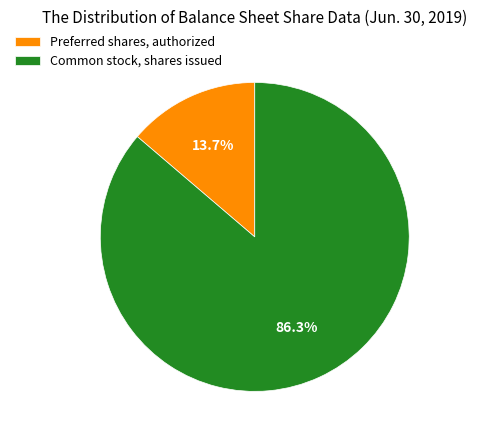

Rank the categories by value from highest to lowest.

Common stock, shares issued, Preferred shares, authorized